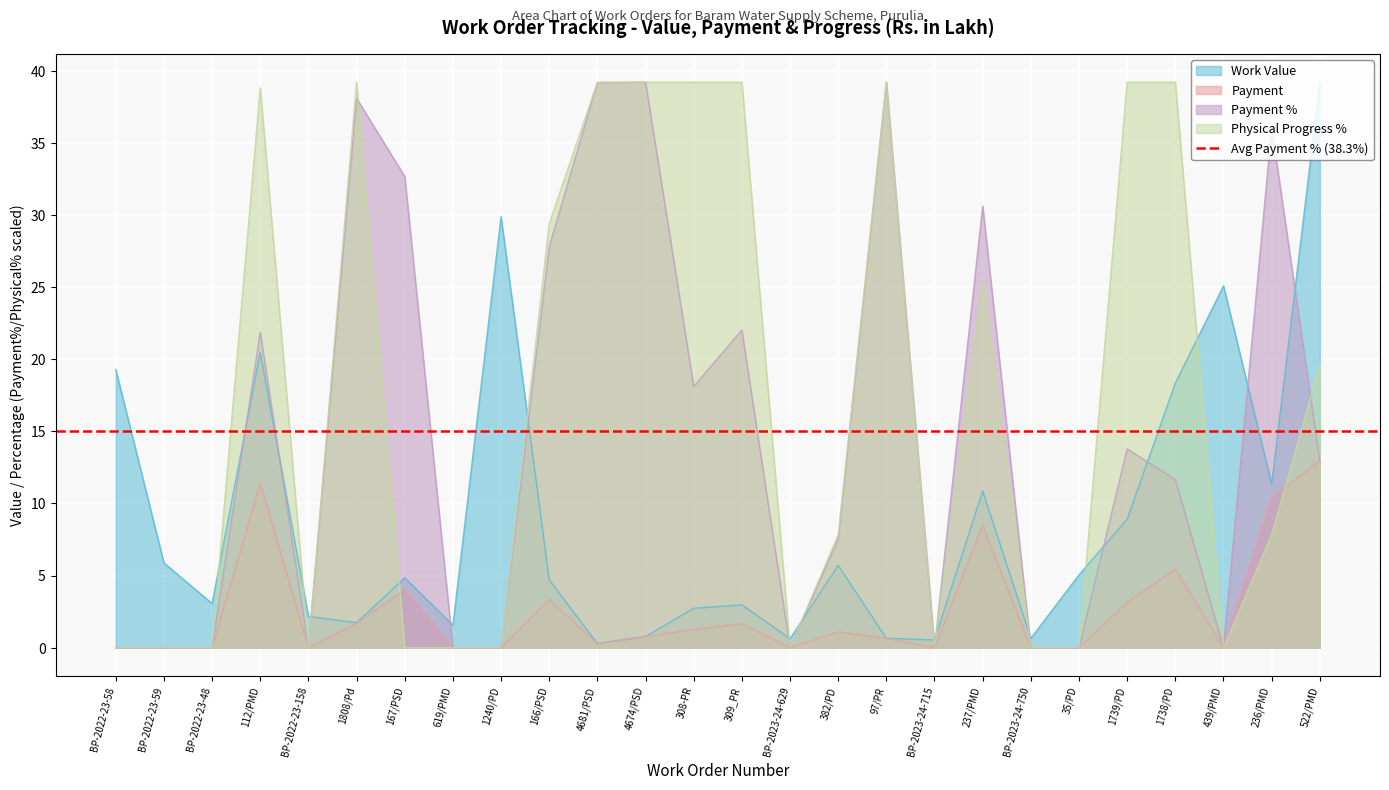

What is the value of the Payment % point at the 17th from the left?

39.2